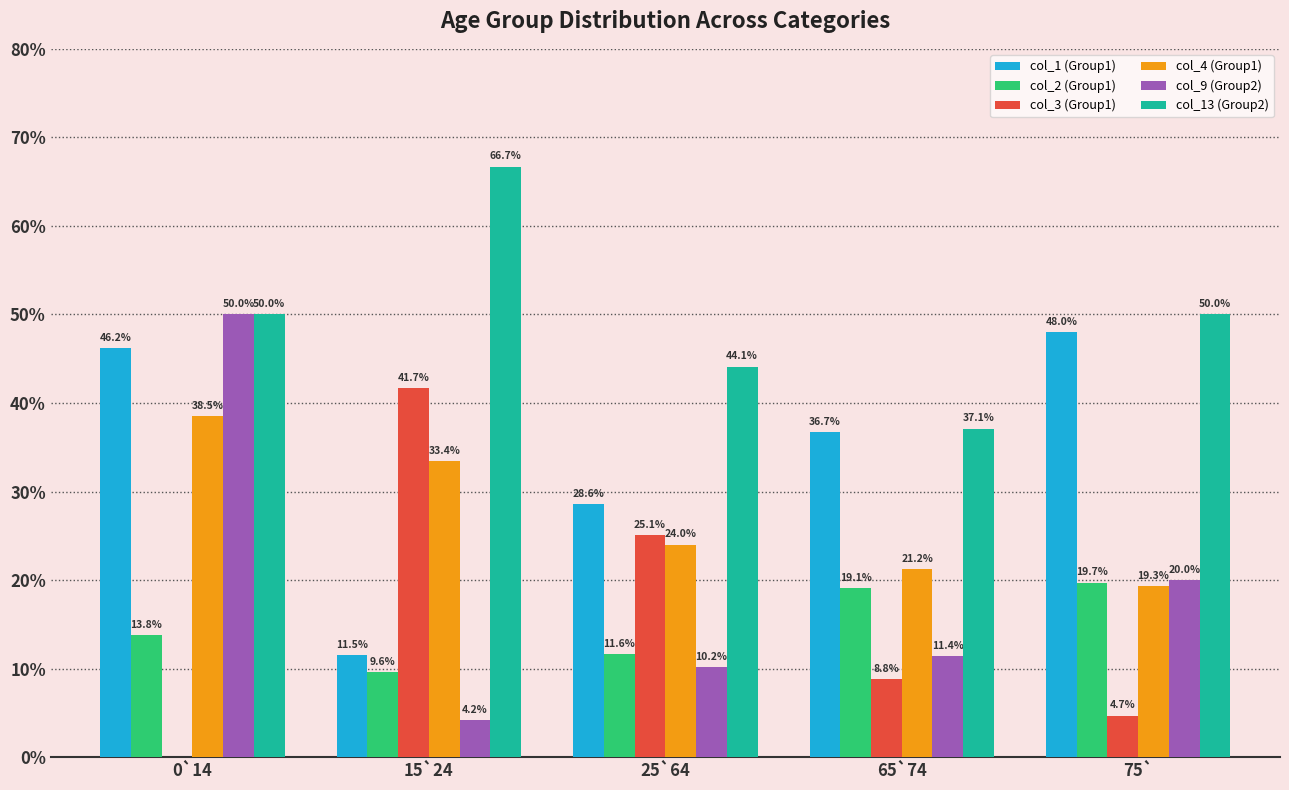

Reading left to right, what are all the values shown in this chart?

col_1 (Group1): 0`14=46.2	15`24=11.5	25`64=28.6	65`74=36.7	75`=48.0
col_2 (Group1): 0`14=13.8	15`24=9.6	25`64=11.6	65`74=19.1	75`=19.7
col_3 (Group1): 0`14=0.0	15`24=41.7	25`64=25.1	65`74=8.8	75`=4.7
col_4 (Group1): 0`14=38.5	15`24=33.4	25`64=24.0	65`74=21.2	75`=19.3
col_9 (Group2): 0`14=50.0	15`24=4.2	25`64=10.2	65`74=11.4	75`=20.0
col_13 (Group2): 0`14=50.0	15`24=66.7	25`64=44.1	65`74=37.1	75`=50.0